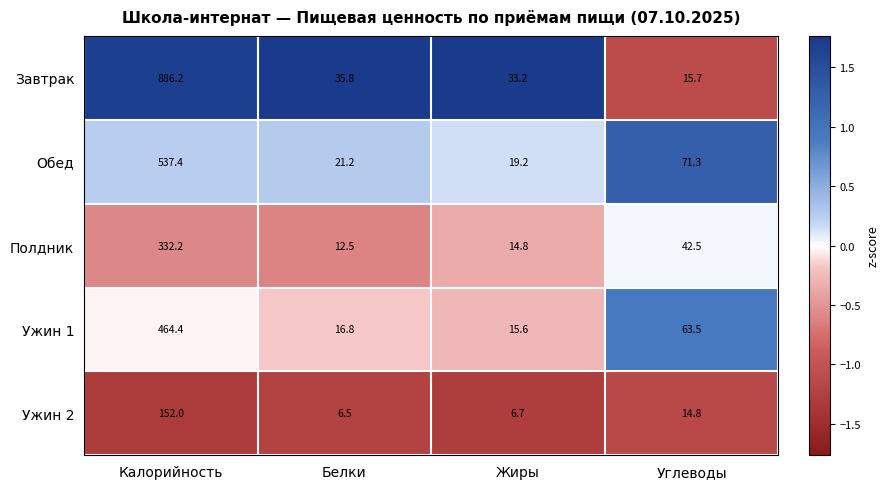

Count the number of data series in this chart.

5